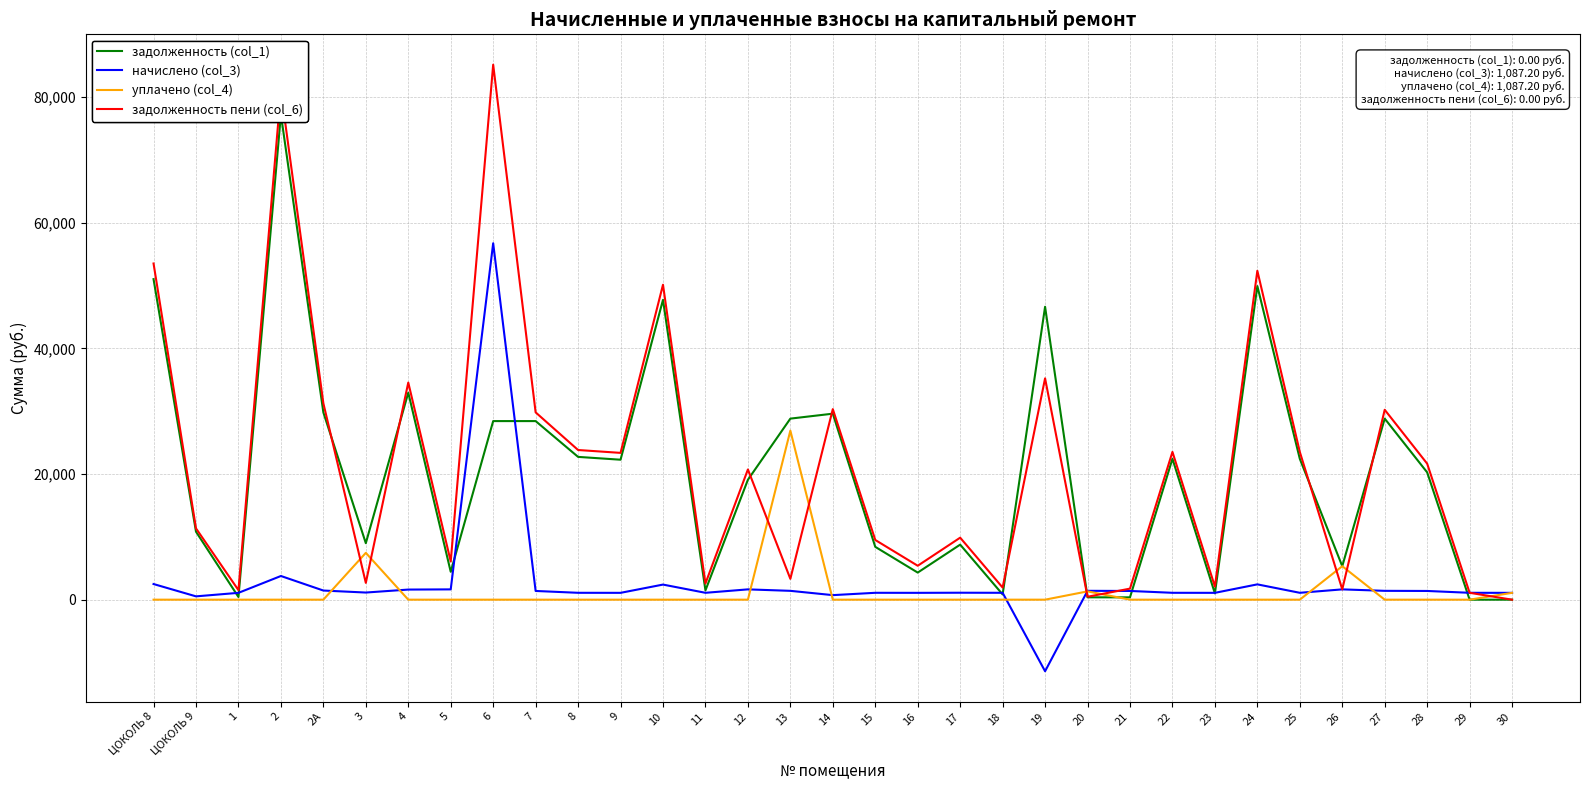

Reading left to right, transcribe all the data shown in this chart.

задолженность (col_1): ЦОКОЛЬ 8=51008.0	ЦОКОЛЬ 9=10817.0	1=425.8	2=77193.8	2А=29795.8	3=8987.9	4=32942.6	5=4439.5	6=28419.2	7=28419.2	8=22722.7	9=22273.1	10=47717.2	11=1480.0	12=19082.7	13=28812.4	14=29599.0	15=8406.4	16=4311.8	17=8759.9	18=834.6	19=46611.4	20=376.2	21=370.5	22=22420.6	23=996.9	24=49905.6	25=22420.6	26=5327.4	27=28812.4	28=20258.0	29=0.0	30=0.0
начислено (col_3): ЦОКОЛЬ 8=2488.8	ЦОКОЛЬ 9=528.0	1=1087.2	2=3768.0	2А=1454.4	3=1135.2	4=1608.0	5=1639.2	6=56719.6	7=1387.2	8=1094.4	9=1087.2	10=2402.4	11=1094.4	12=1639.2	13=1406.4	14=723.0	15=1094.4	16=1087.2	17=1106.4	18=1094.4	19=-11390.4	20=1408.8	21=1387.2	22=1094.4	23=1087.2	24=2436.0	25=1094.4	26=1639.2	27=1406.4	28=1387.2	29=1094.4	30=1087.2
уплачено (col_4): ЦОКОЛЬ 8=0.0	ЦОКОЛЬ 9=0.0	1=0.0	2=0.0	2А=0.0	3=7450.7	4=0.0	5=0.0	6=0.0	7=0.0	8=0.0	9=0.0	10=0.0	11=0.0	12=0.0	13=26904.8	14=0.0	15=0.0	16=0.0	17=0.0	18=0.0	19=0.0	20=1320.8	21=0.0	22=0.0	23=0.0	24=0.0	25=0.0	26=5327.4	27=0.0	28=0.0	29=0.0	30=1087.2
задолженность пени (col_6): ЦОКОЛЬ 8=53496.8	ЦОКОЛЬ 9=11345.0	1=1513.0	2=80961.8	2А=31250.2	3=2672.4	4=34550.6	5=6078.7	6=85138.8	7=29806.4	8=23817.1	9=23360.3	10=50119.6	11=2574.4	12=20721.9	13=3314.0	14=30322.1	15=9500.8	16=5399.0	17=9866.3	18=1929.0	19=35220.9	20=464.3	21=1757.7	22=23515.0	23=2084.1	24=52341.6	25=23515.0	26=1639.2	27=30218.8	28=21645.2	29=1094.4	30=0.0